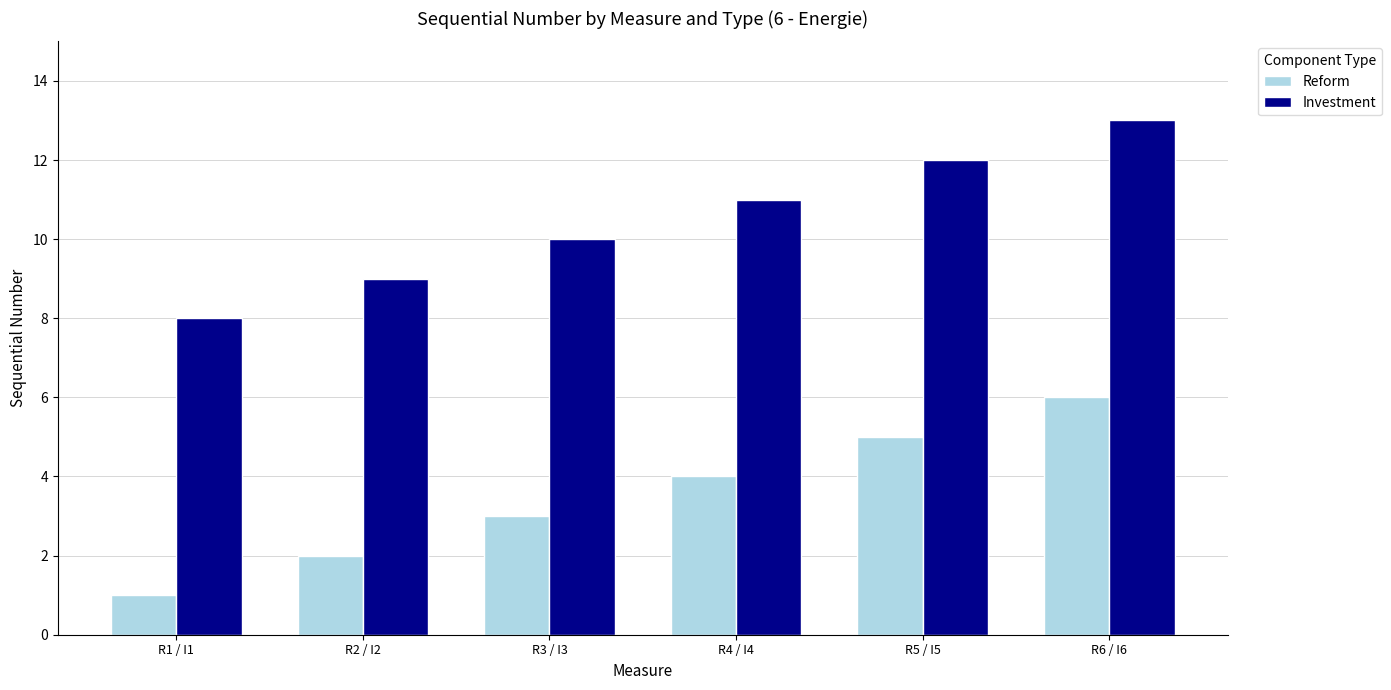

What value does the Reform series have at R6 / I6?

6